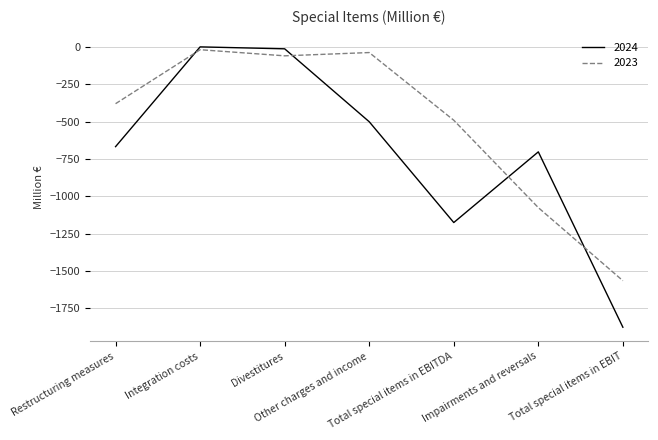

The value of 2023 at Total special items in EBITDA is -490. True or false?

True